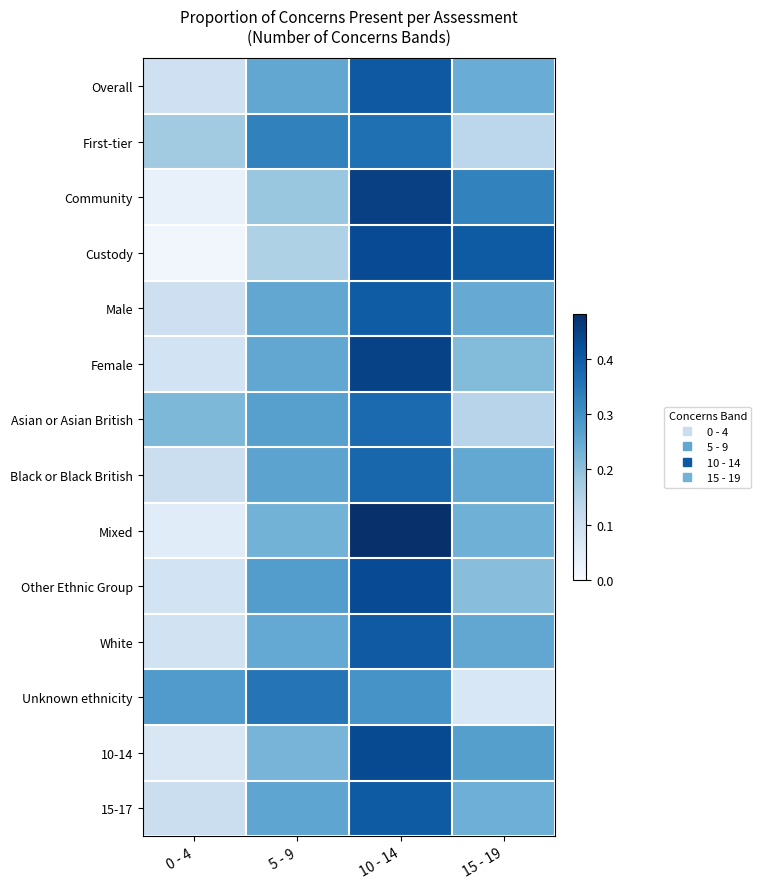

At how many categories does at least one series exceed 0?

4